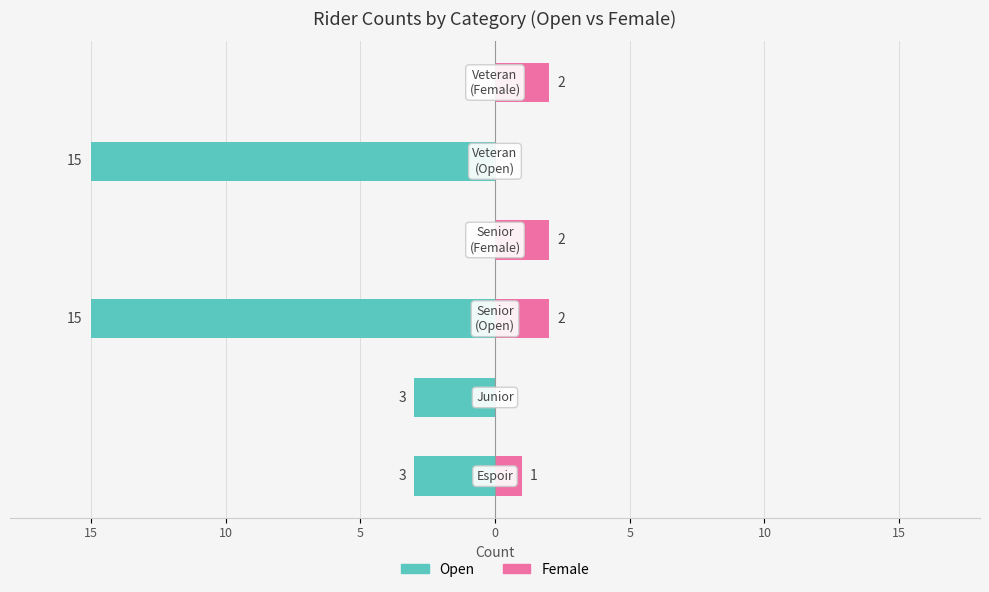

Is it true that Female equals 3 at 0?

False